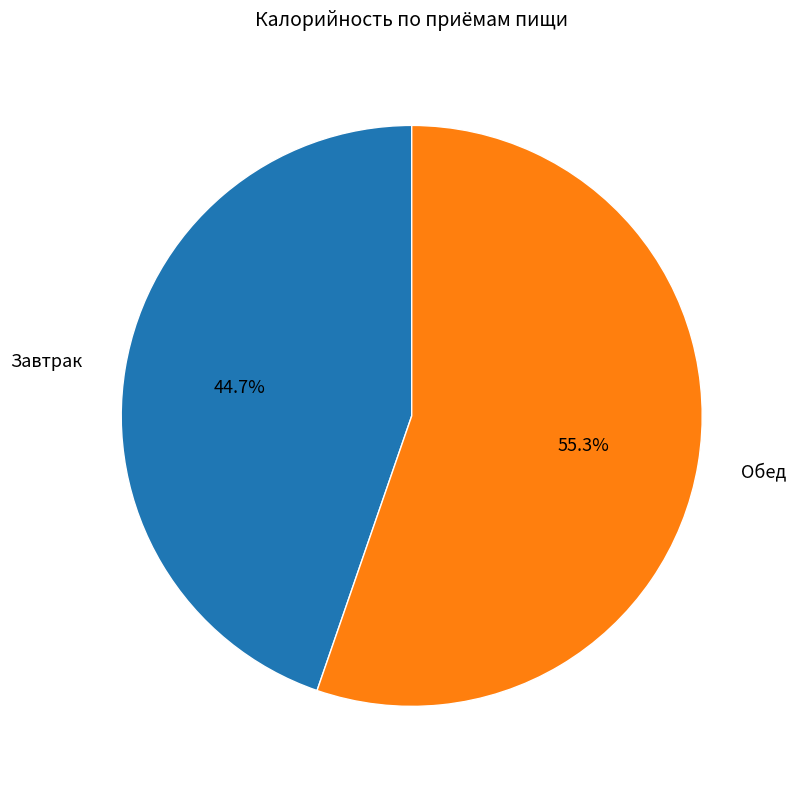

True or false: Обед accounts for 48% of the total.

False